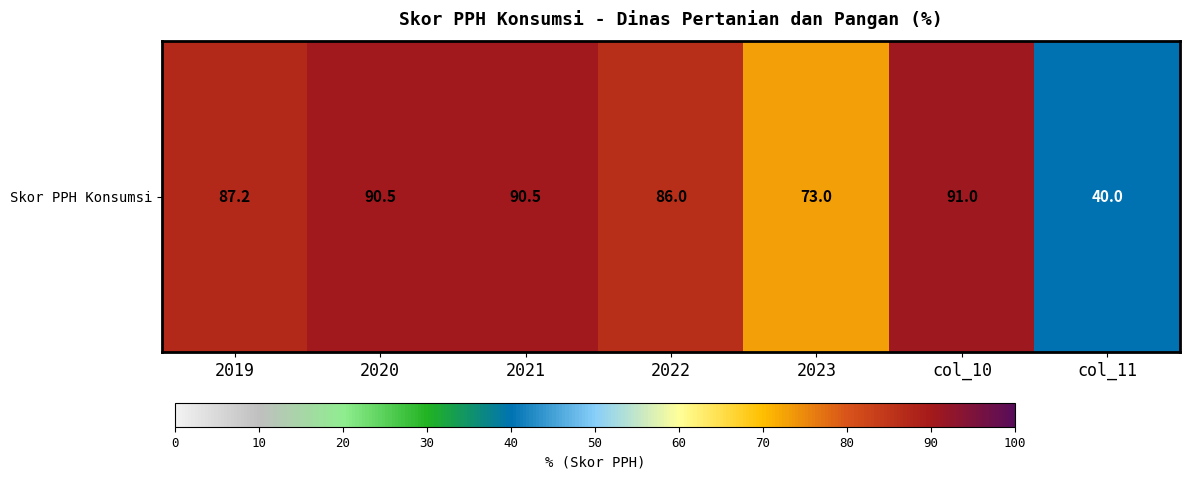

Where does the data first go above 87?

2019